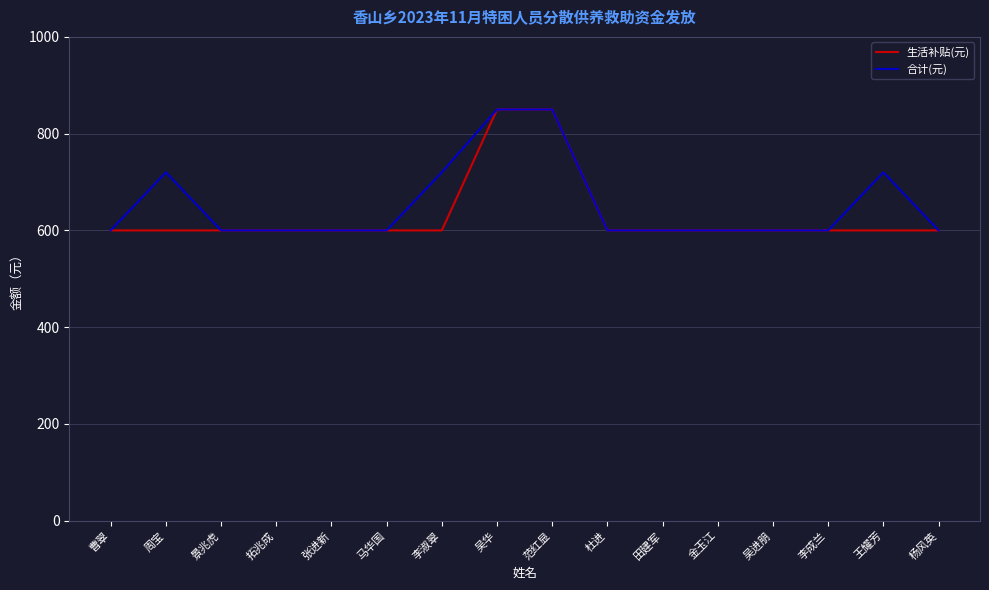

The 合计(元) series shows 416 at 张进新. True or false?

False